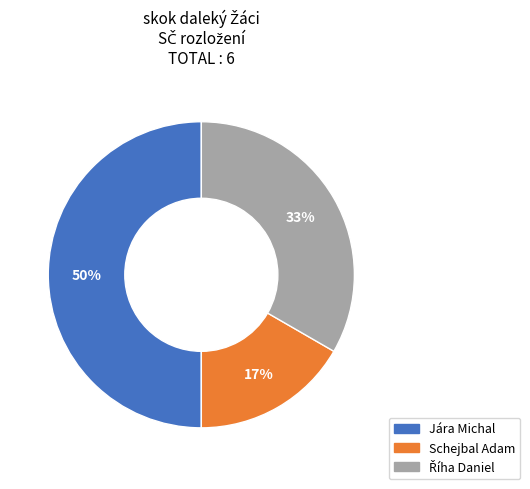

Does Schejbal Adam account for over 50% of the chart?

No